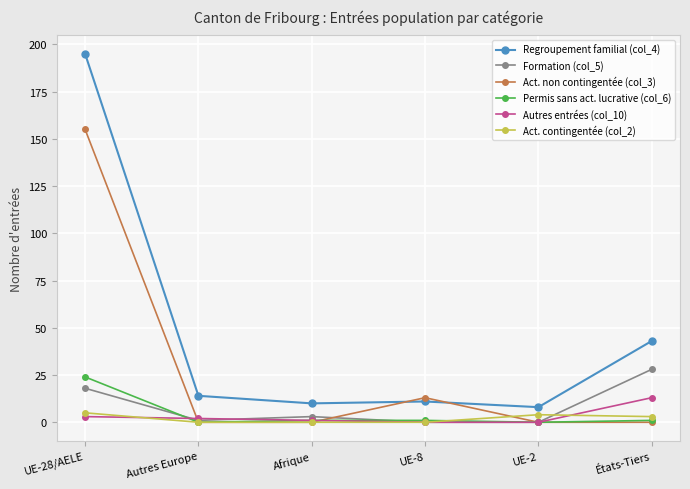

Which series has the largest total across all categories?

Regroupement familial (col_4)